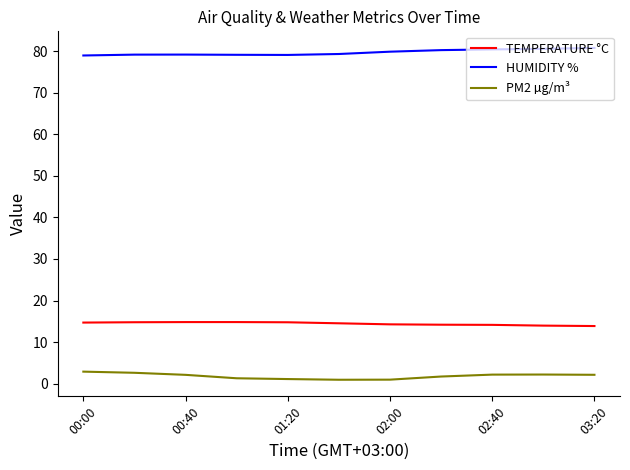

What is the maximum value shown in the chart?

80.8